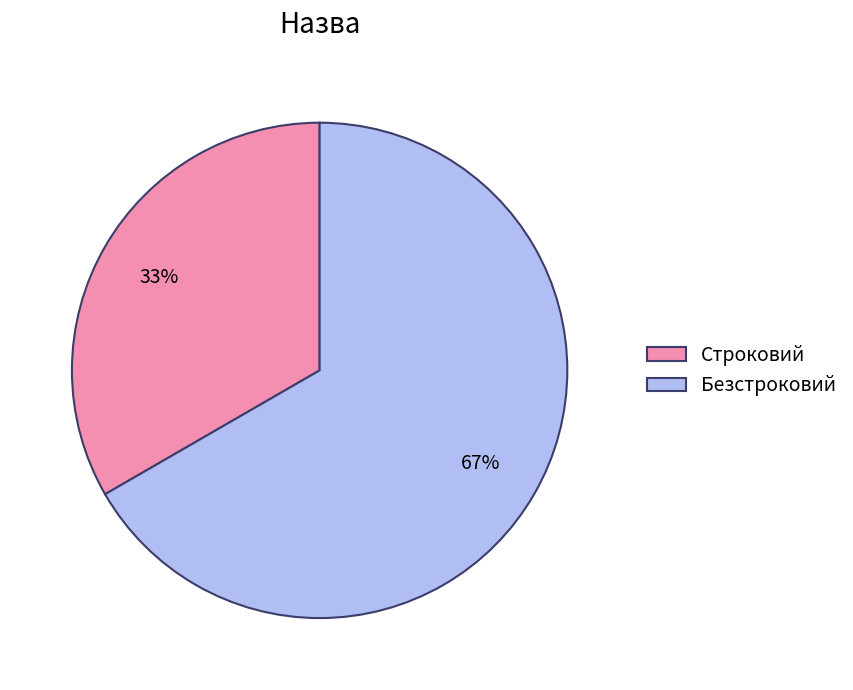

Rank the categories by value from lowest to highest.

Строковий, Безстроковий